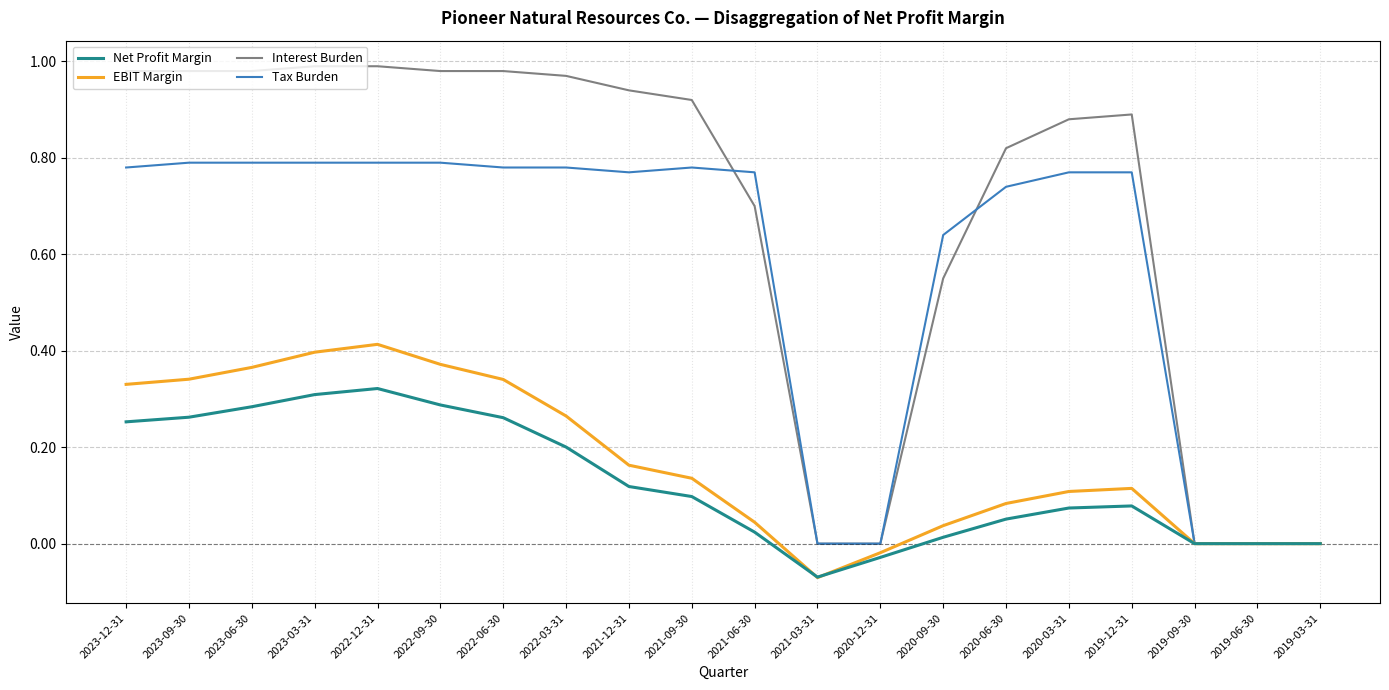

At which category does the chart reach its minimum across all series?

2021-03-31